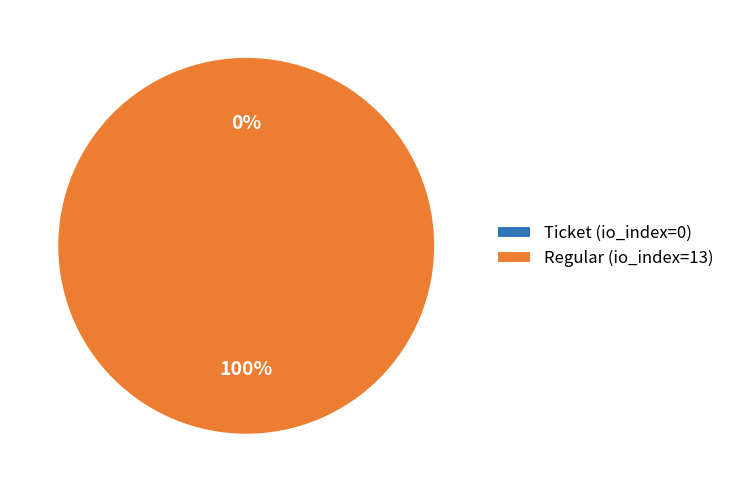

Rank the categories by value from lowest to highest.

Ticket (io_index=0), Regular (io_index=13)